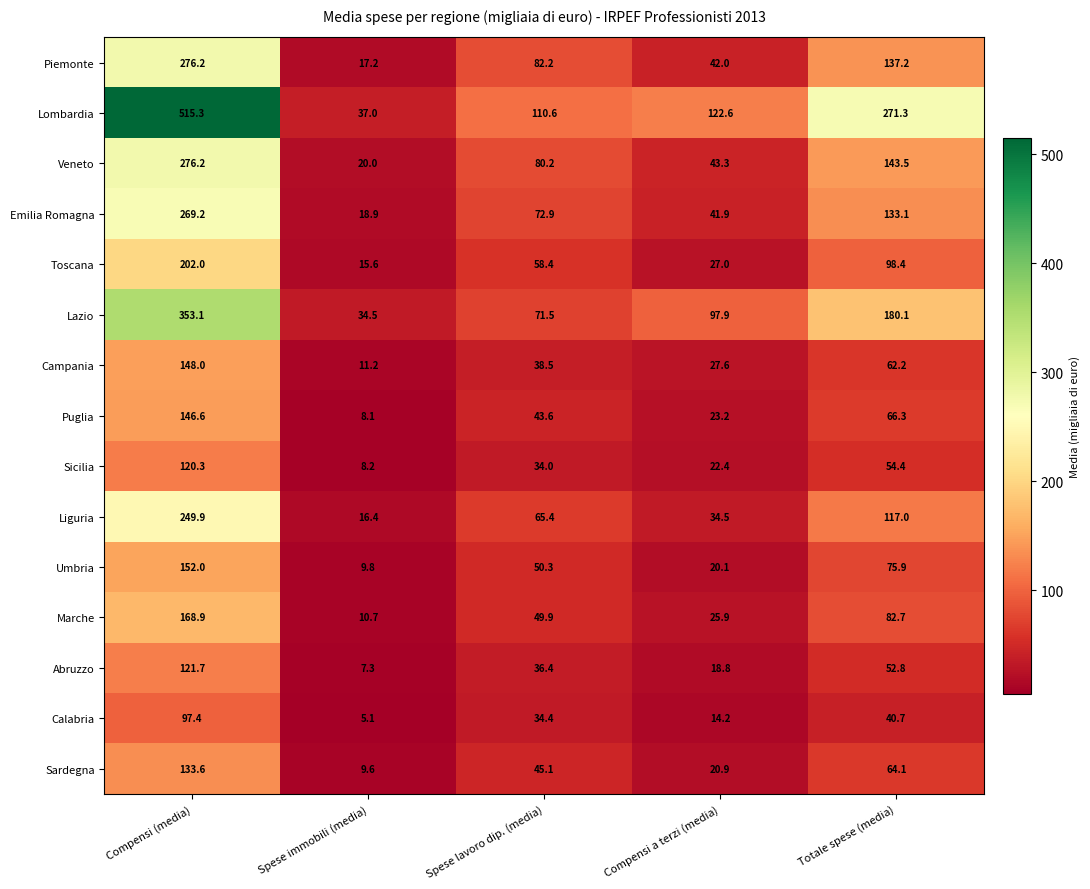

How many distinct data groups are displayed?

15